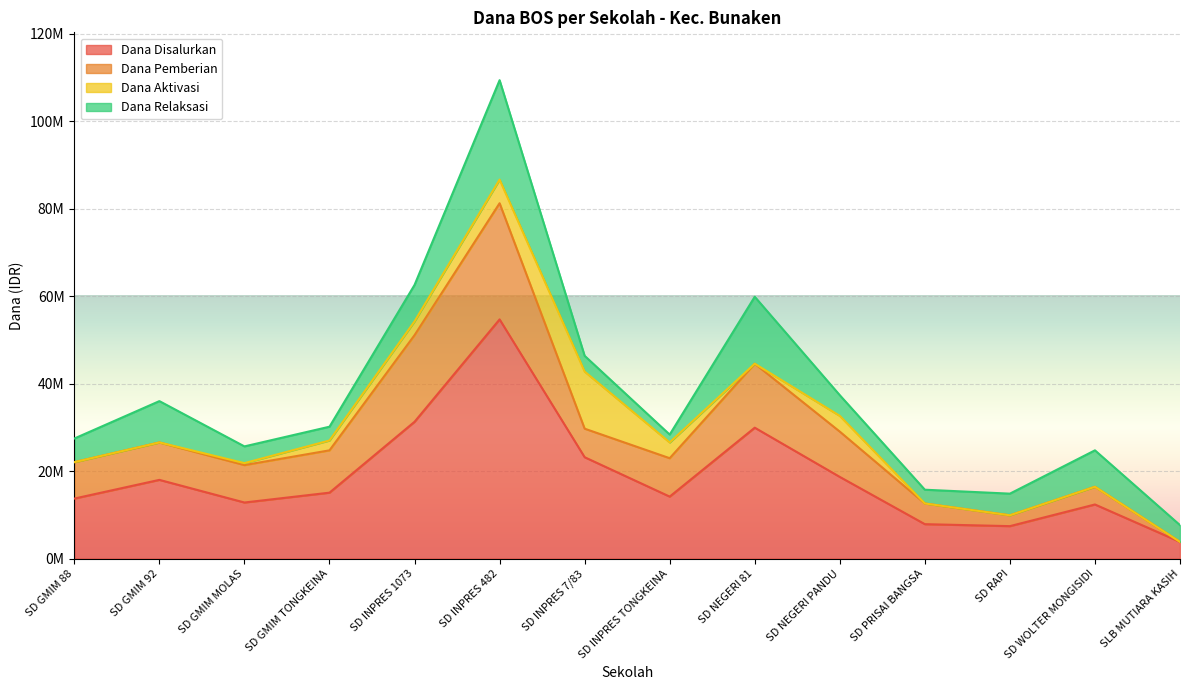

Which series has the largest total across all categories?

Dana Disalurkan